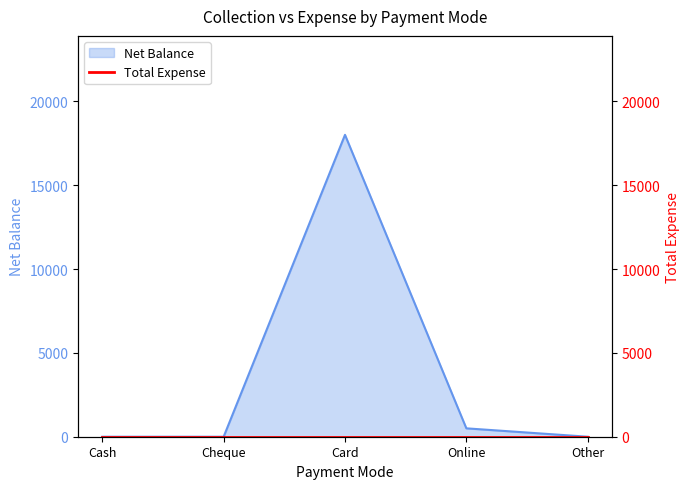

How many lines are shown in the chart?

1